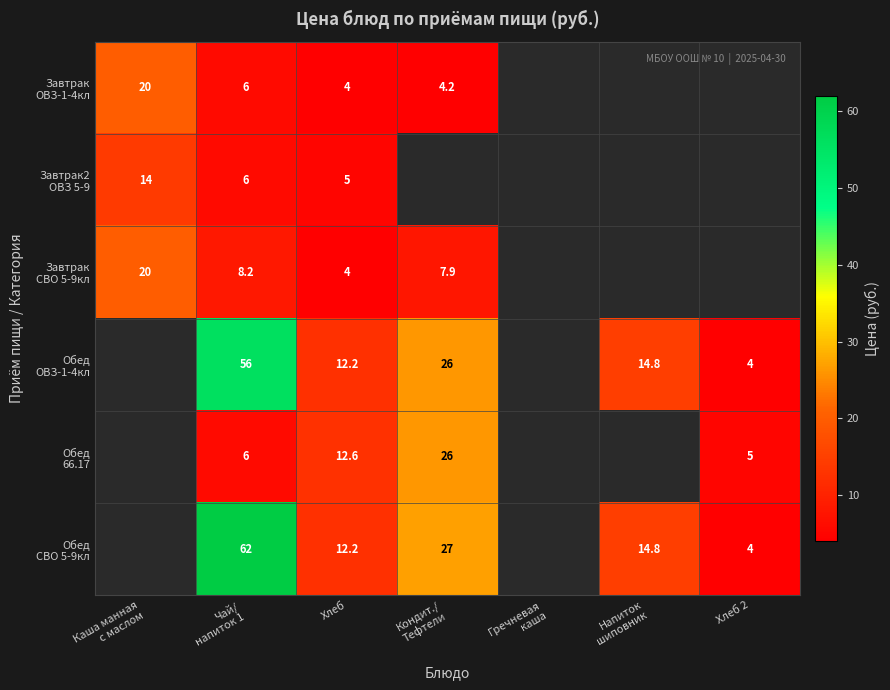

At which label does Завтрак2 ОВЗ 5-9 reach its minimum?

Хлеб